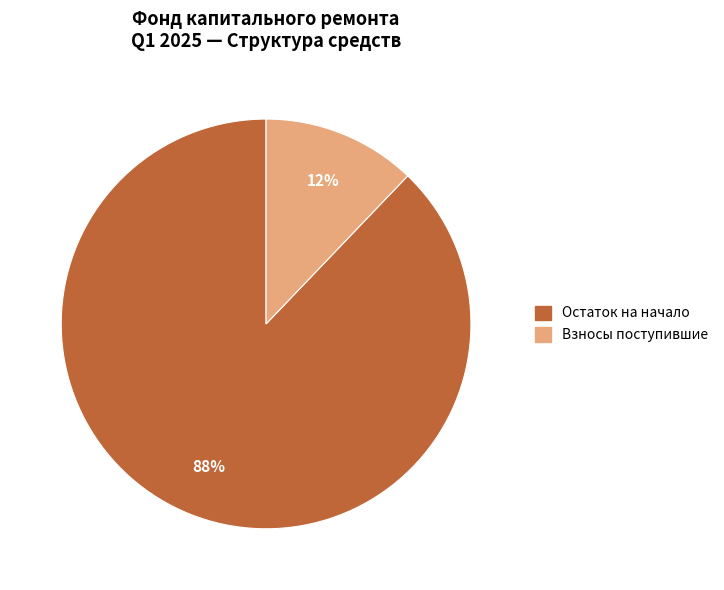

Does any single category account for the majority?

Yes